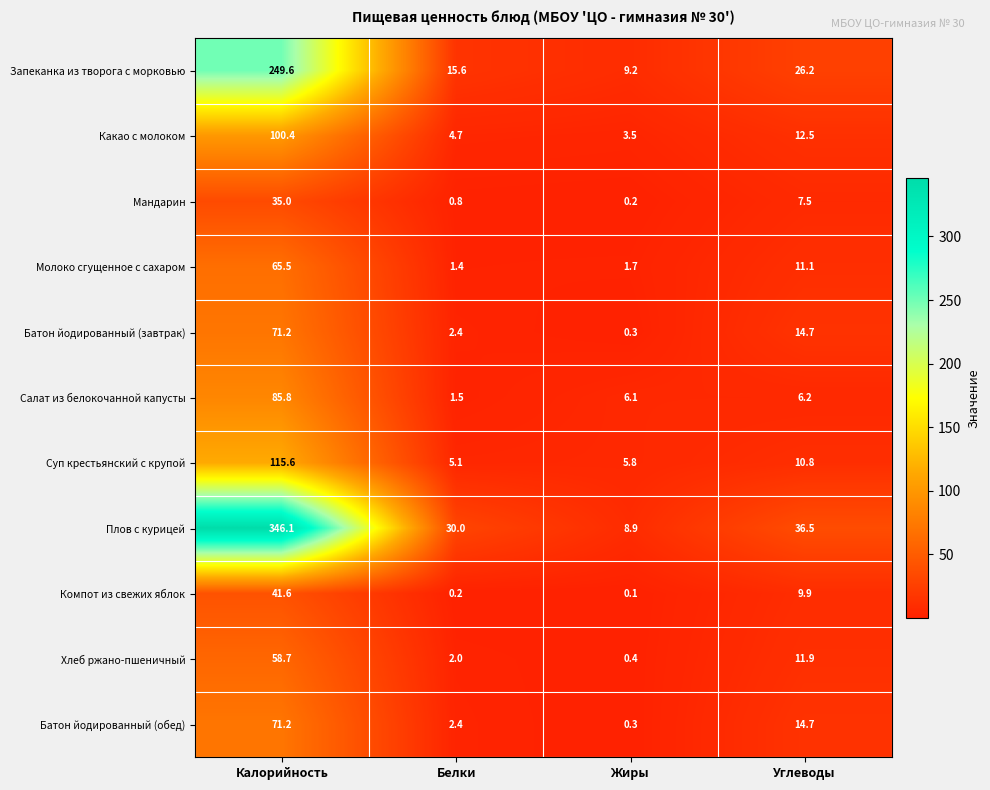

Which category has the highest value in the Запеканка из творога с морковью series?

Калорийность